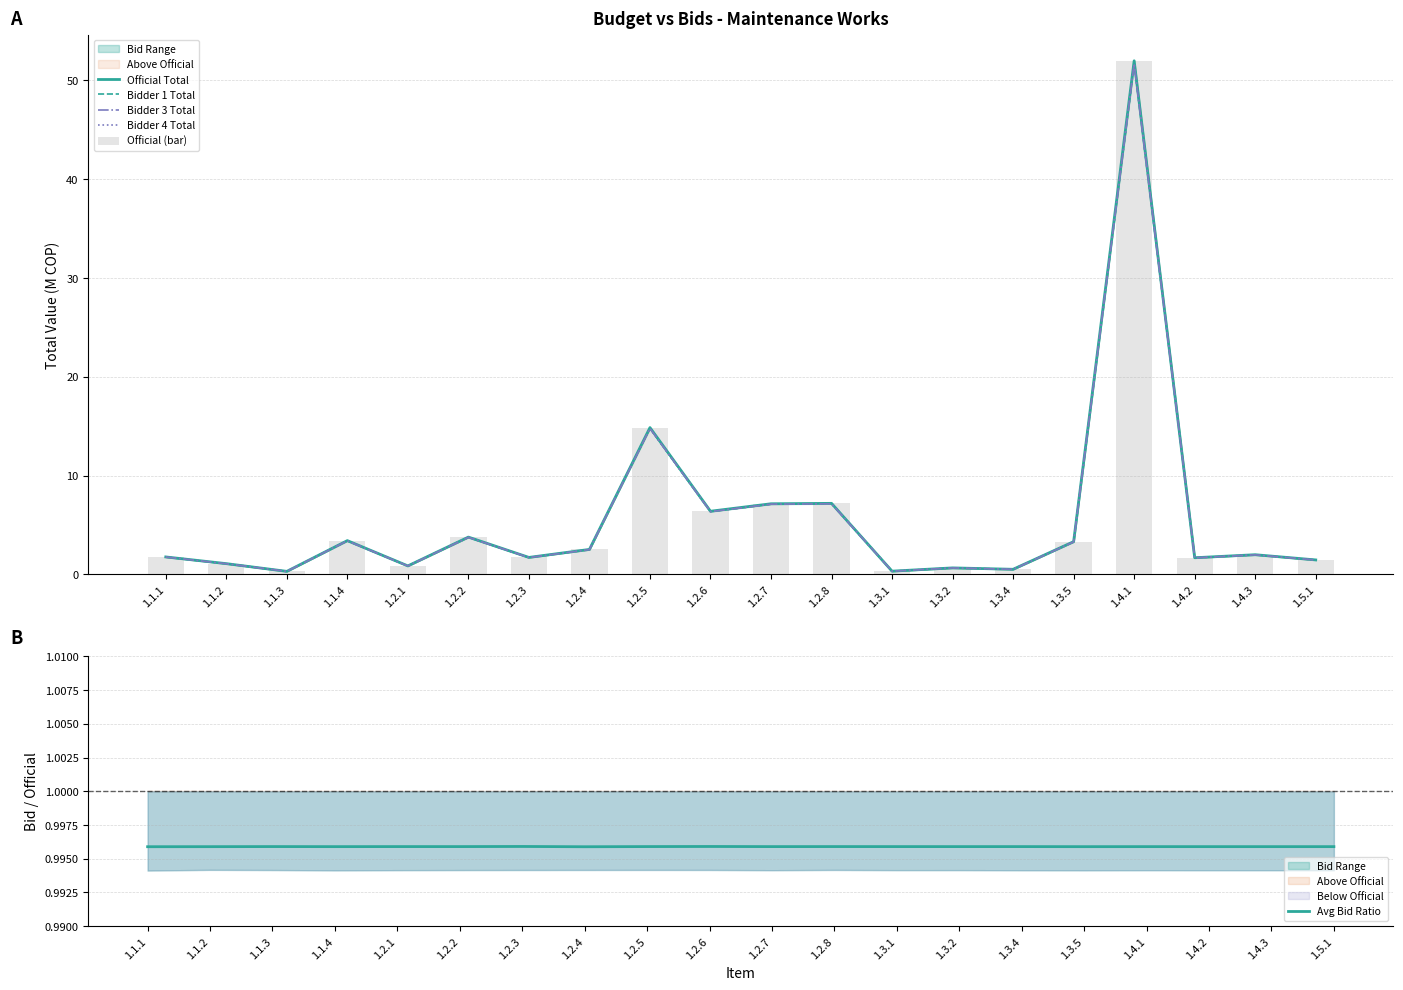

Reading right to left, what are all the values shown in this chart?

Official Total: 1.5.1=1.5	1.4.3=2.0	1.4.2=1.7	1.4.1=52.0	1.3.5=3.3	1.3.4=0.5	1.3.2=0.7	1.3.1=0.3	1.2.8=7.2	1.2.7=7.2	1.2.6=6.4	1.2.5=14.9	1.2.4=2.5	1.2.3=1.7	1.2.2=3.8	1.2.1=0.9	1.1.4=3.4	1.1.3=0.3	1.1.2=1.1	1.1.1=1.8
Bidder 1 Total: 1.5.1=1.5	1.4.3=2.0	1.4.2=1.7	1.4.1=51.7	1.3.5=3.3	1.3.4=0.5	1.3.2=0.7	1.3.1=0.3	1.2.8=7.2	1.2.7=7.1	1.2.6=6.4	1.2.5=14.8	1.2.4=2.5	1.2.3=1.7	1.2.2=3.8	1.2.1=0.9	1.1.4=3.4	1.1.3=0.3	1.1.2=1.1	1.1.1=1.8
Bidder 3 Total: 1.5.1=1.5	1.4.3=2.0	1.4.2=1.7	1.4.1=51.7	1.3.5=3.3	1.3.4=0.5	1.3.2=0.7	1.3.1=0.3	1.2.8=7.2	1.2.7=7.1	1.2.6=6.4	1.2.5=14.8	1.2.4=2.5	1.2.3=1.7	1.2.2=3.8	1.2.1=0.9	1.1.4=3.4	1.1.3=0.3	1.1.2=1.1	1.1.1=1.8
Bidder 4 Total: 1.5.1=1.5	1.4.3=2.0	1.4.2=1.7	1.4.1=51.7	1.3.5=3.3	1.3.4=0.5	1.3.2=0.7	1.3.1=0.3	1.2.8=7.2	1.2.7=7.1	1.2.6=6.4	1.2.5=14.8	1.2.4=2.5	1.2.3=1.7	1.2.2=3.8	1.2.1=0.9	1.1.4=3.4	1.1.3=0.3	1.1.2=1.1	1.1.1=1.8
Official (bar): 1.5.1=1.5	1.4.3=2.0	1.4.2=1.7	1.4.1=52.0	1.3.5=3.3	1.3.4=0.5	1.3.2=0.7	1.3.1=0.3	1.2.8=7.2	1.2.7=7.2	1.2.6=6.4	1.2.5=14.9	1.2.4=2.5	1.2.3=1.7	1.2.2=3.8	1.2.1=0.9	1.1.4=3.4	1.1.3=0.3	1.1.2=1.1	1.1.1=1.8
Avg Bid Ratio: 1.5.1=1.0	1.4.3=1.0	1.4.2=1.0	1.4.1=1.0	1.3.5=1.0	1.3.4=1.0	1.3.2=1.0	1.3.1=1.0	1.2.8=1.0	1.2.7=1.0	1.2.6=1.0	1.2.5=1.0	1.2.4=1.0	1.2.3=1.0	1.2.2=1.0	1.2.1=1.0	1.1.4=1.0	1.1.3=1.0	1.1.2=1.0	1.1.1=1.0